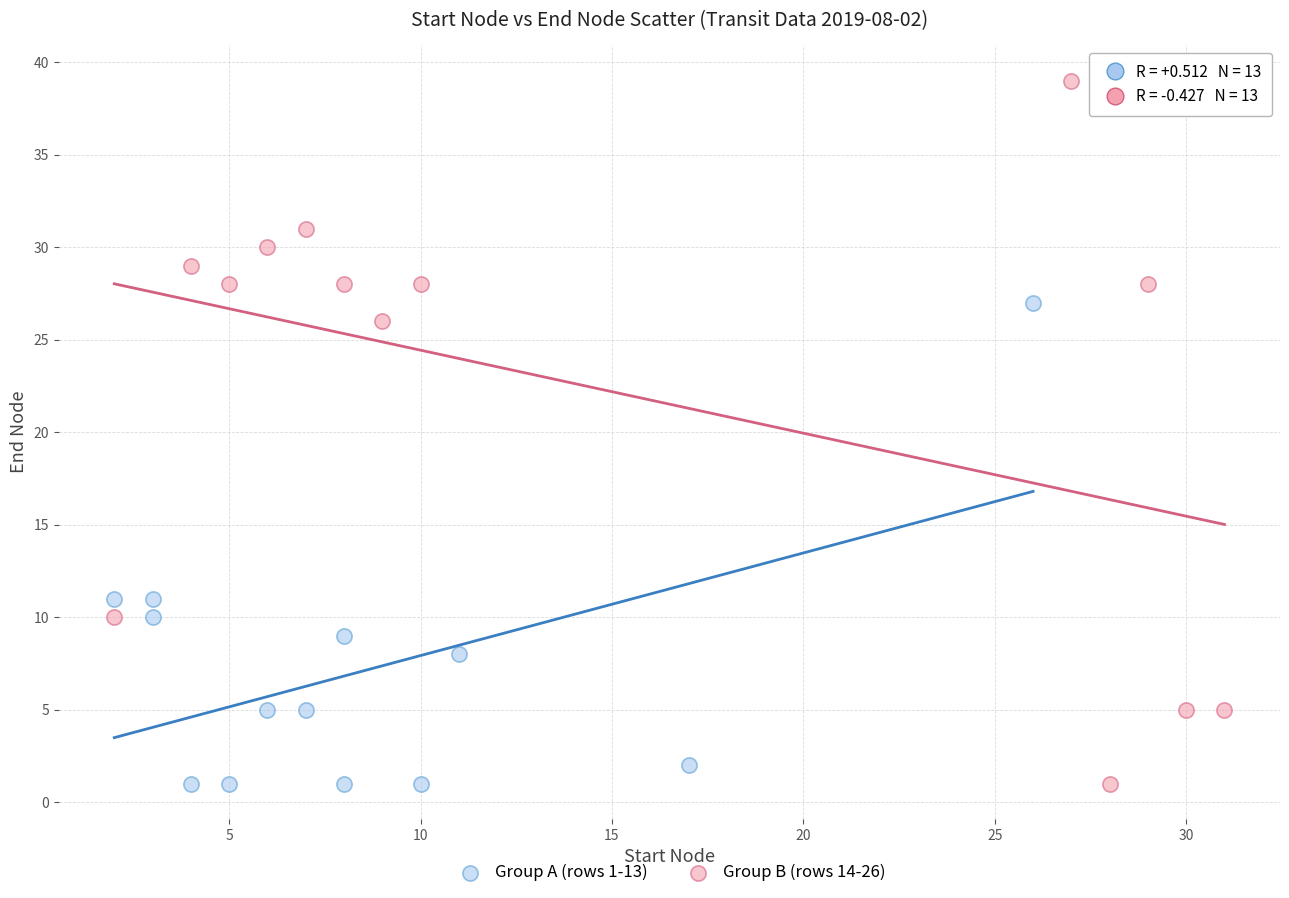

Which series contains the highest Y value?

Group B (rows 14-26)